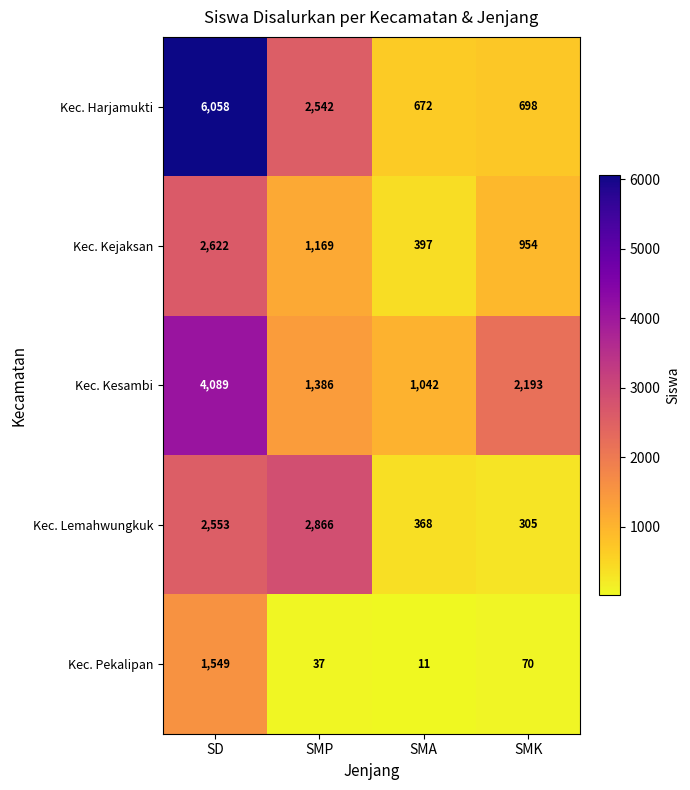

Reading right to left, extract all data points from this chart.

Kec. Harjamukti: SMK=698	SMA=672	SMP=2542	SD=6058
Kec. Kejaksan: SMK=954	SMA=397	SMP=1169	SD=2622
Kec. Kesambi: SMK=2193	SMA=1042	SMP=1386	SD=4089
Kec. Lemahwungkuk: SMK=305	SMA=368	SMP=2866	SD=2553
Kec. Pekalipan: SMK=70	SMA=11	SMP=37	SD=1549